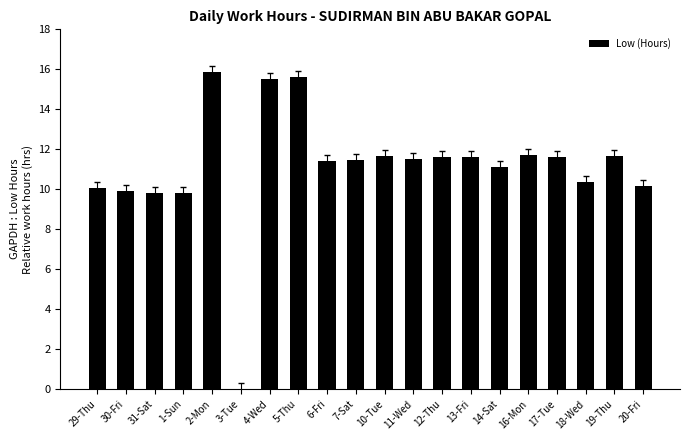

What is the maximum value shown in the chart?

15.8